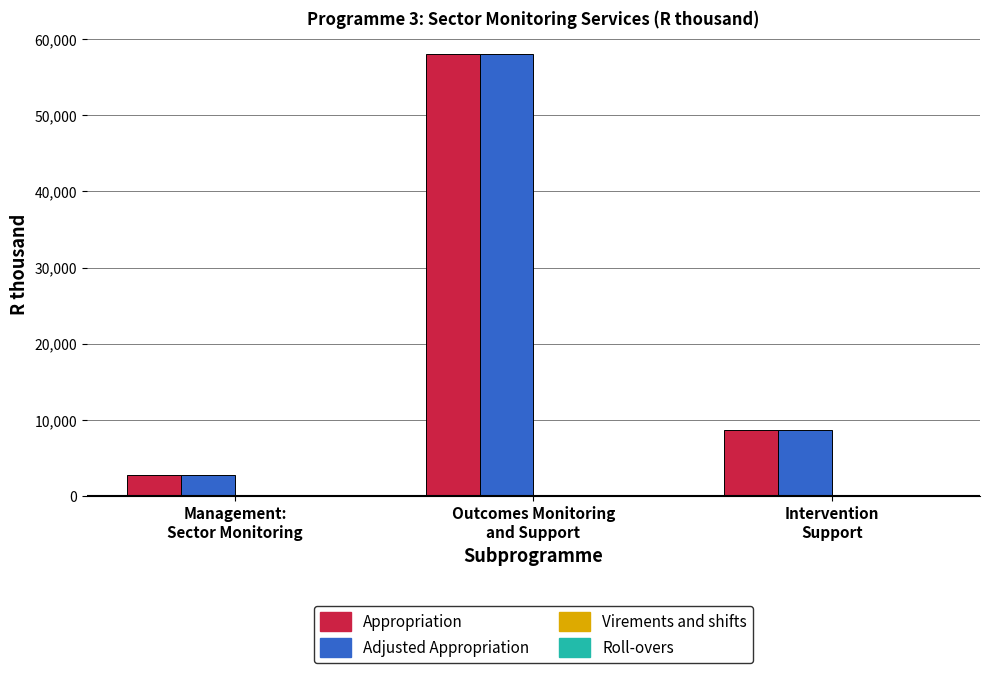

Does the chart contain any negative values?

No